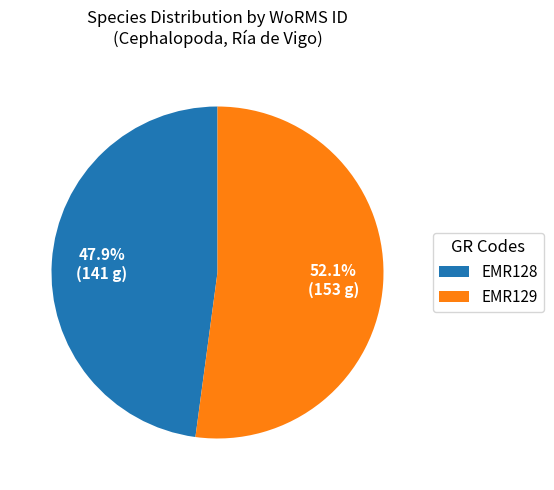

To the nearest percent, what is the average slice percentage?

50%